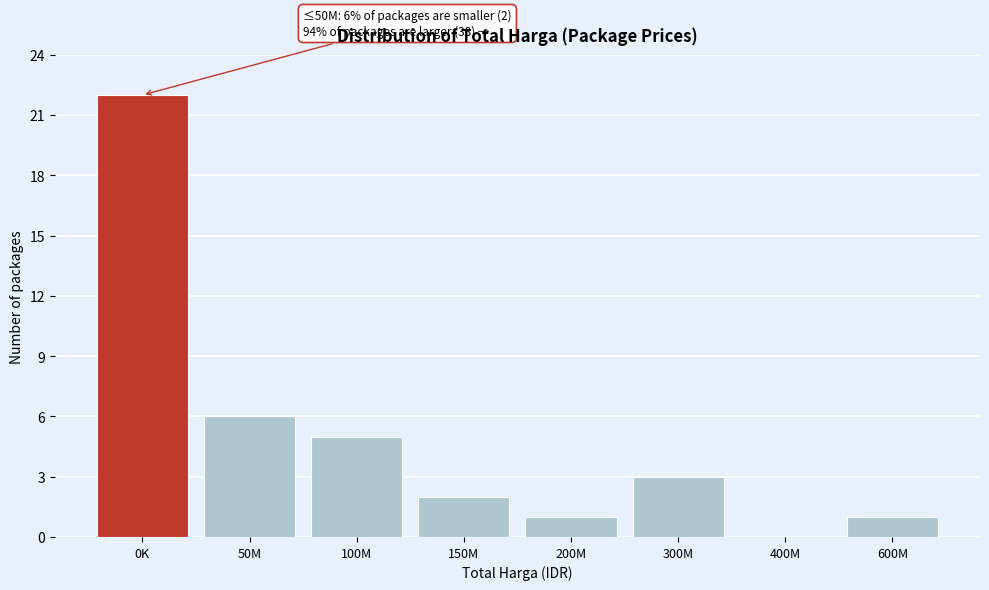

Reading right to left, transcribe all the data shown in this chart.

600M=1	400M=0	300M=3	200M=1	150M=2	100M=5	50M=6	0K=22